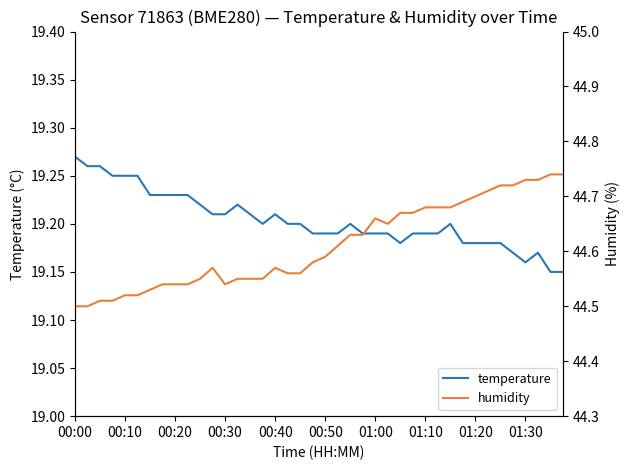

At which category does the chart reach its peak across all series?

38